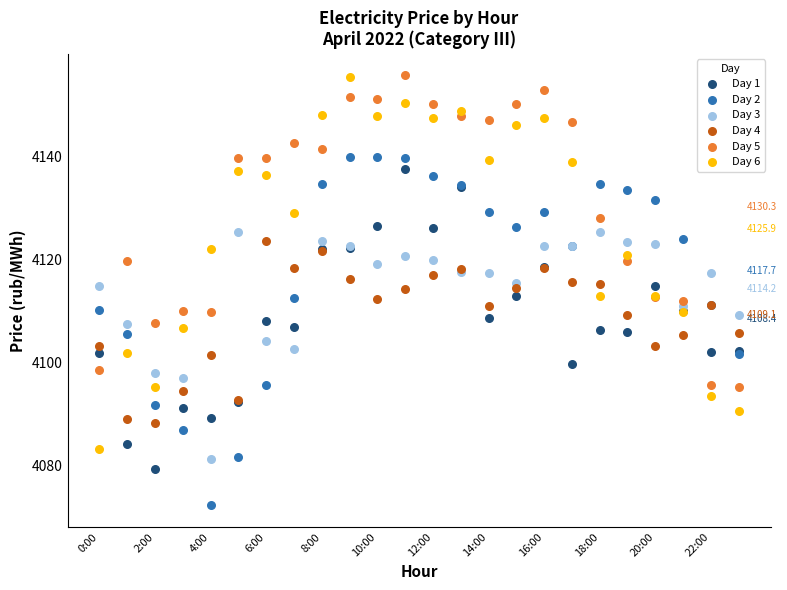

Which series has the largest Y range (max minus min)?

Day 6